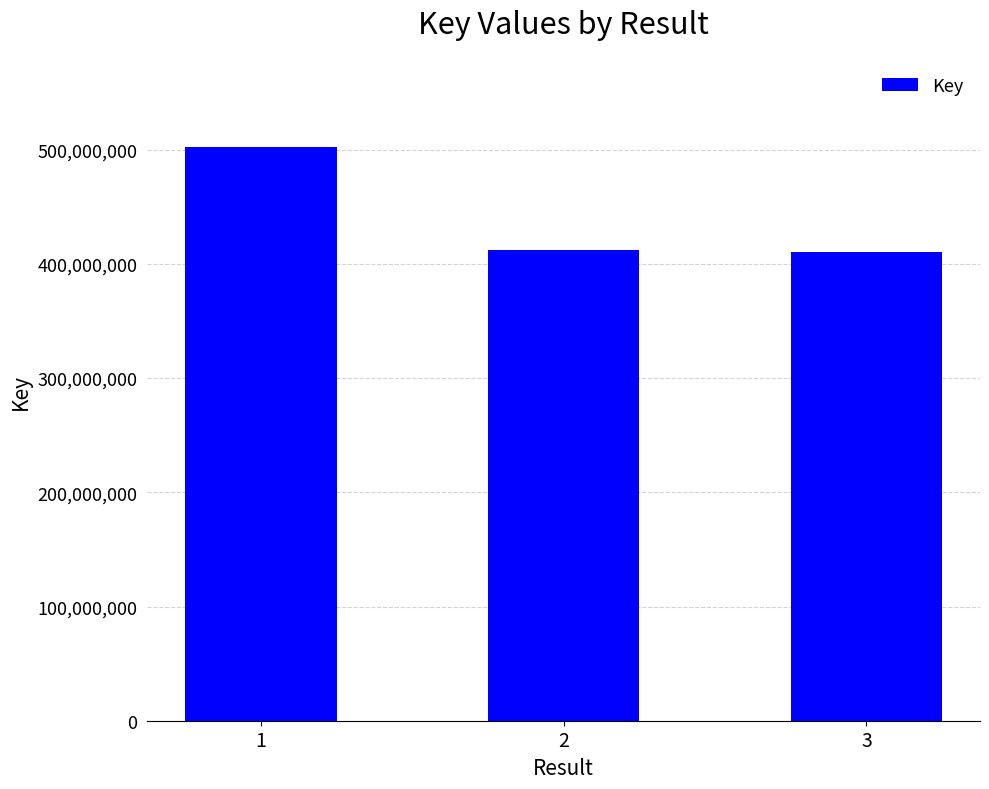

Reading right to left, list all the values displayed in this chart.

3=410096864	2=412545872	1=502442394